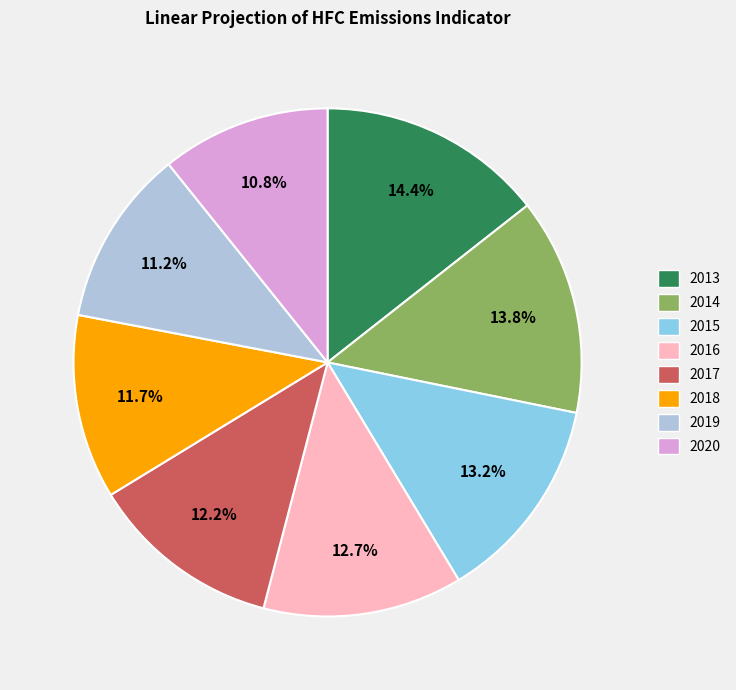

Which category has the biggest portion of the pie?

2013